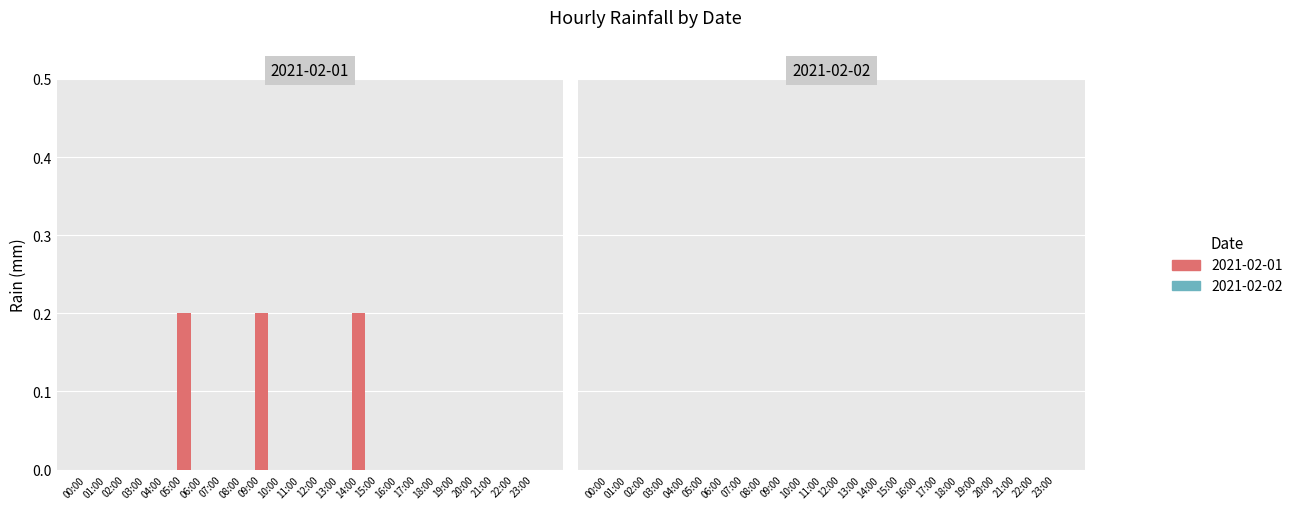

The value at 03:00 is 0.0. True or false?

True